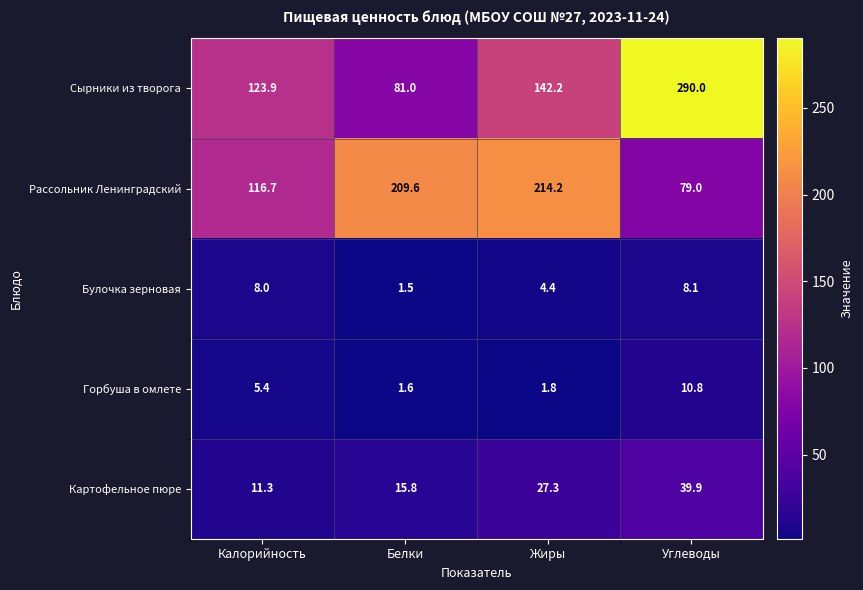

What is the difference between the maximum and minimum values in the Картофельное пюре series?

28.6